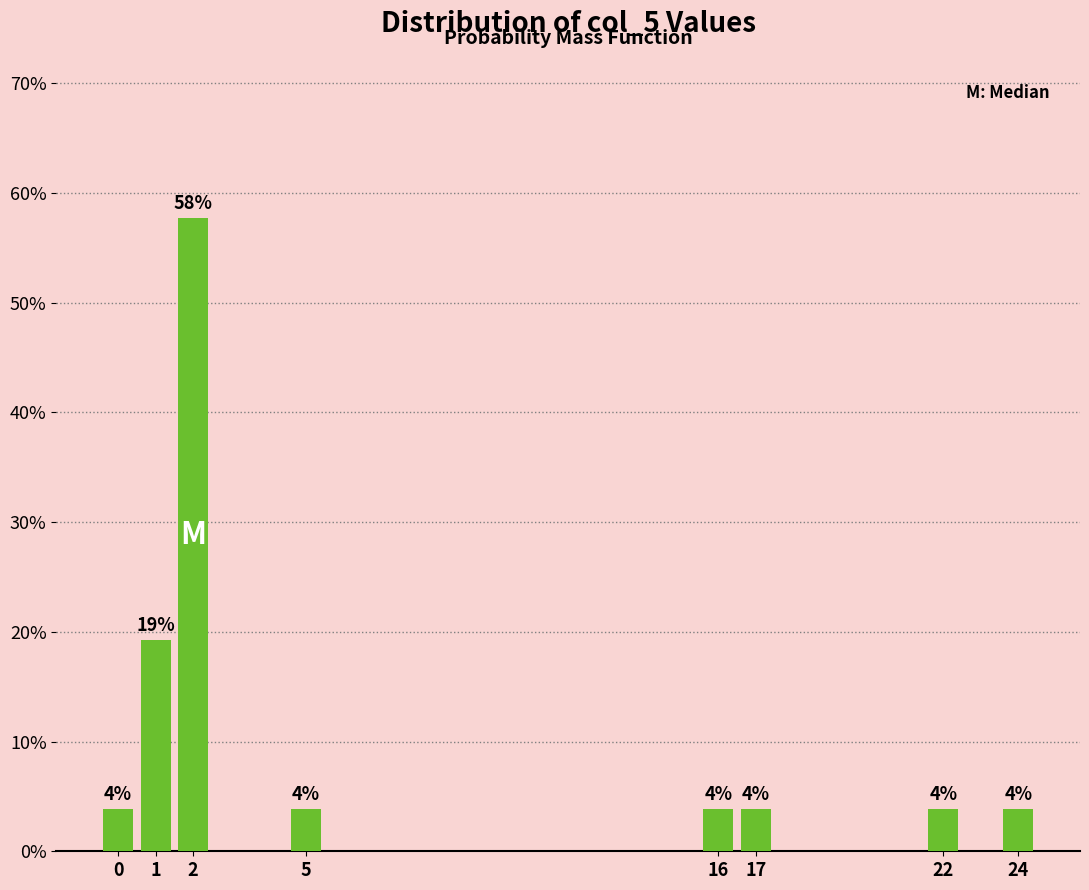

How many bars are there in total?

8